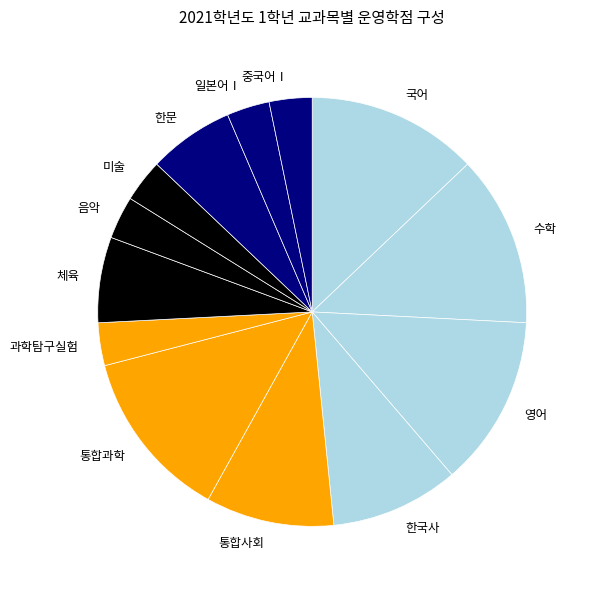

Does 통합사회 account for over 50% of the chart?

No